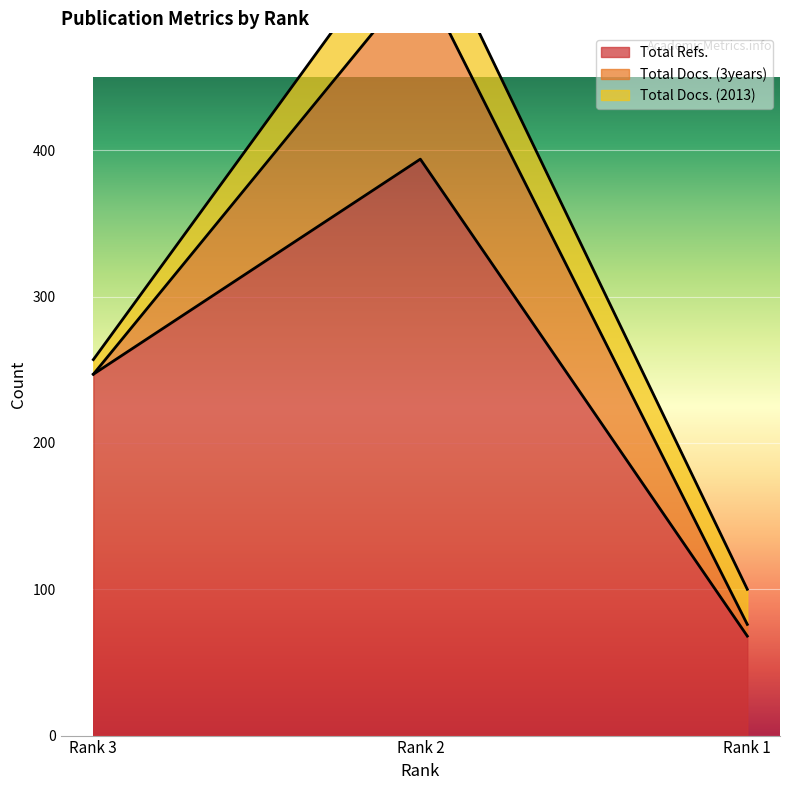

Count the Total Refs. values in the range 68 to 394.

3